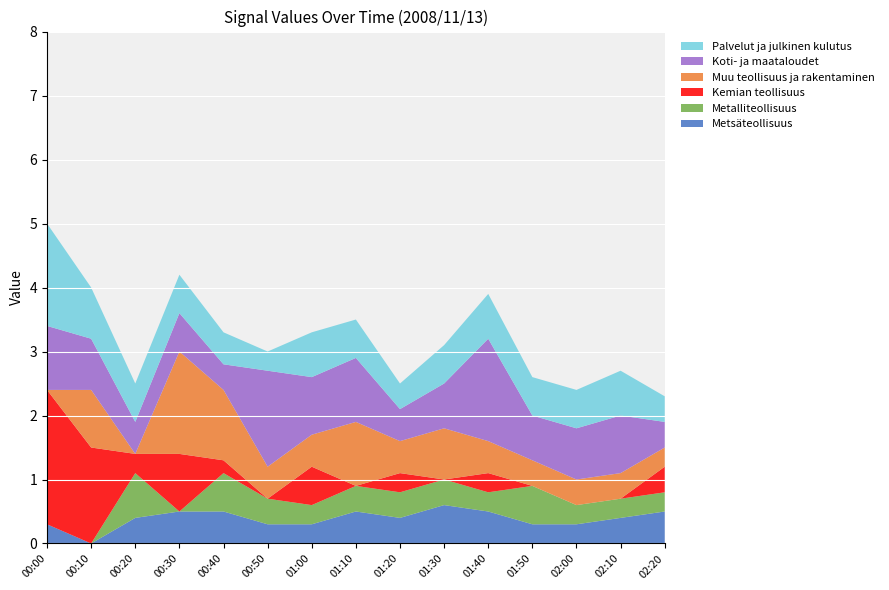

What is the highest value of the Metsäteollisuus series?

0.6